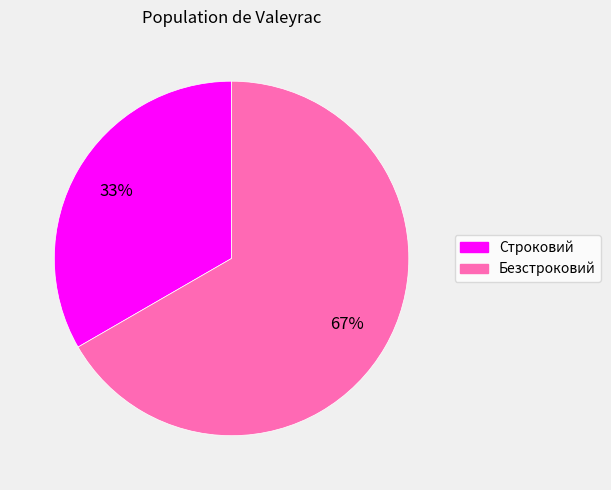

Approximately how many times larger is the value at Безстроковий compared to Строковий?

2.0